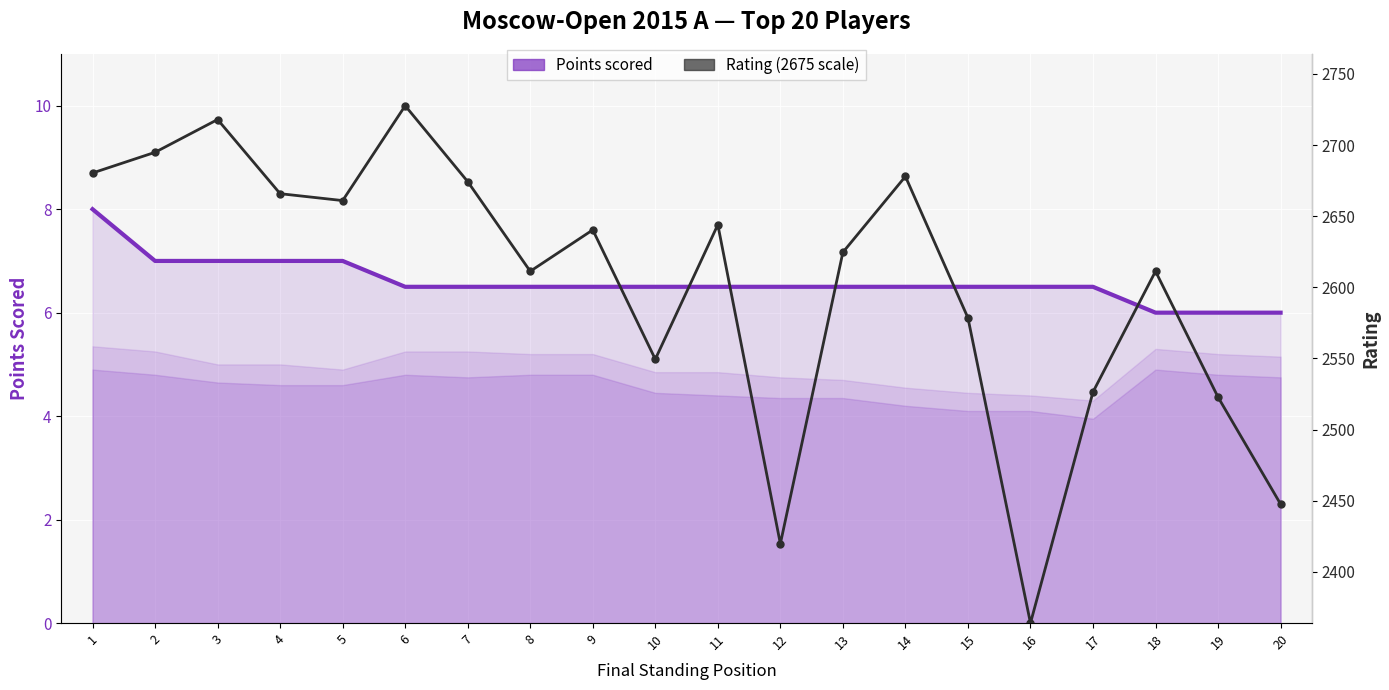

What is the total value across all series at 16?

2420.5